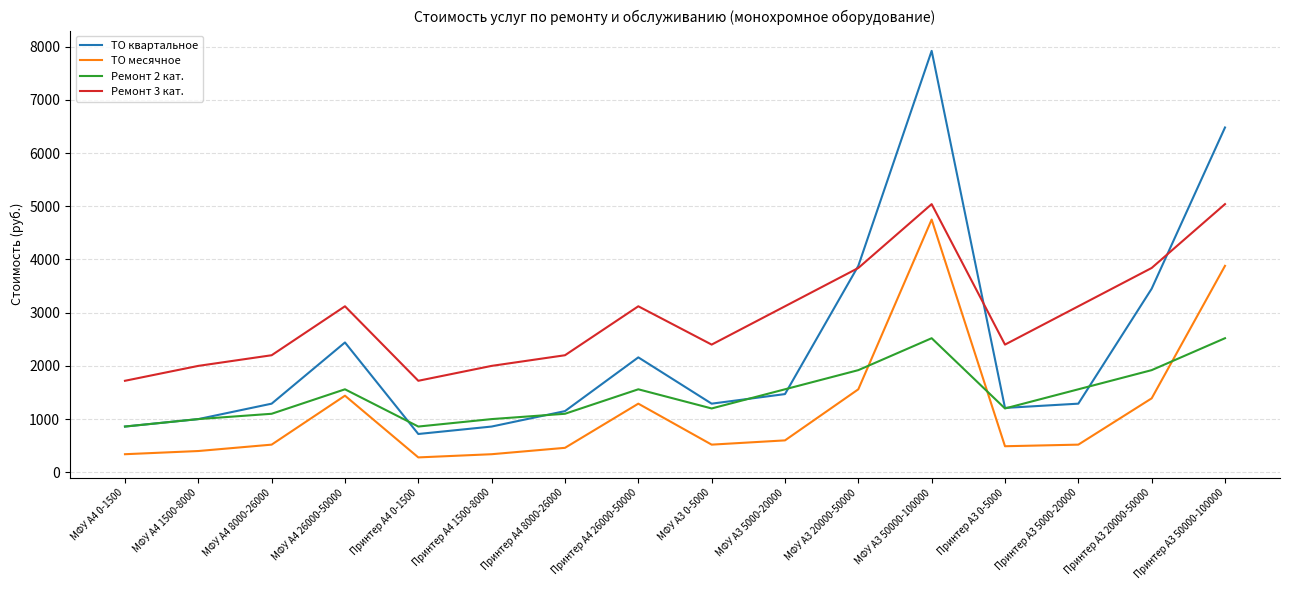

Is it true that Ремонт 3 кат. equals 3187 at МФУ А3 0-5000?

False